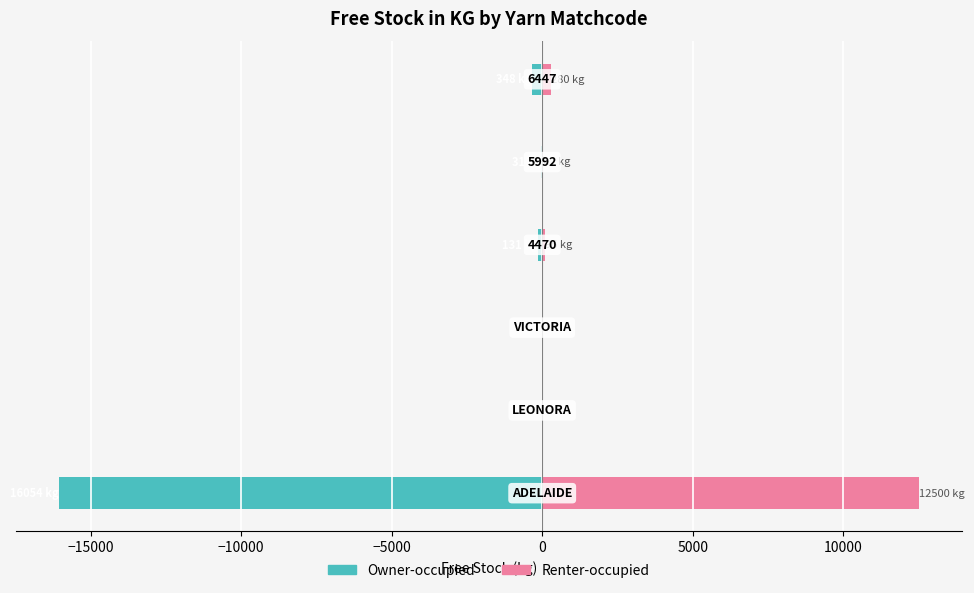

Reading left to right, what are all the values shown in this chart?

Owner-occupied: -16053.9	0.0	0.0	-131.4	-31.2	-348.4
Renter-occupied: 12500.0	0.0	0.0	95.0	22.0	280.0